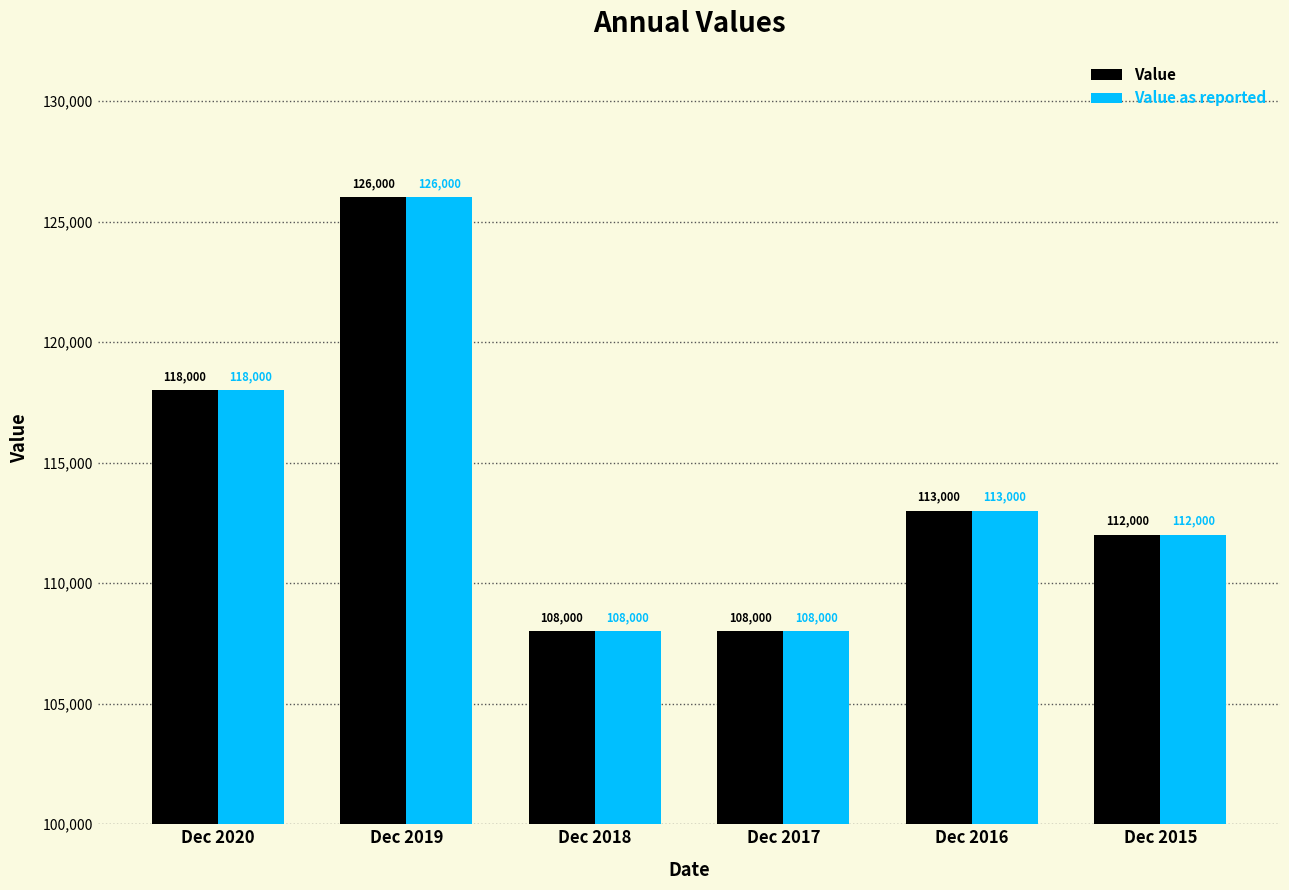

What is the approximate value of Value as reported at Dec 2020?

118000